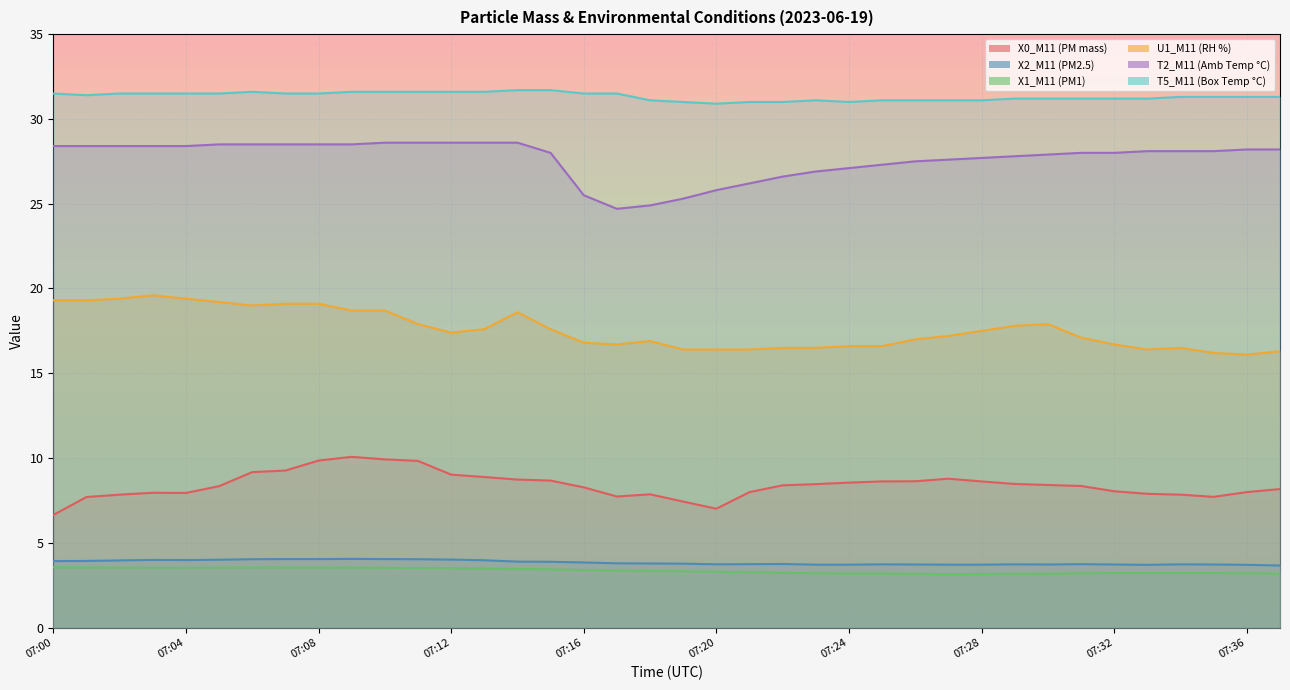

How many categories are shown in the chart?

38